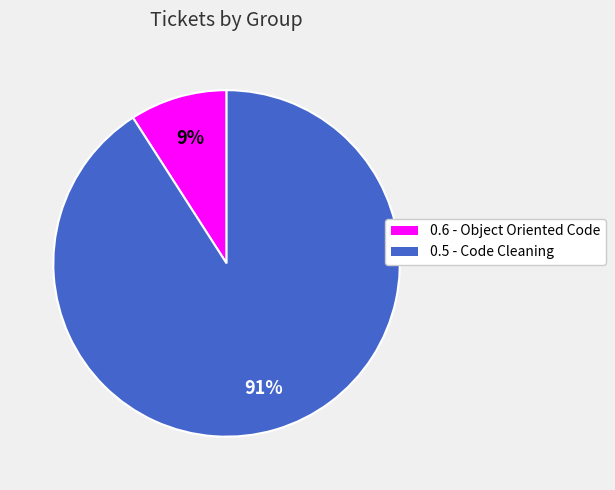

What is the majority slice?

0.5 - Code Cleaning